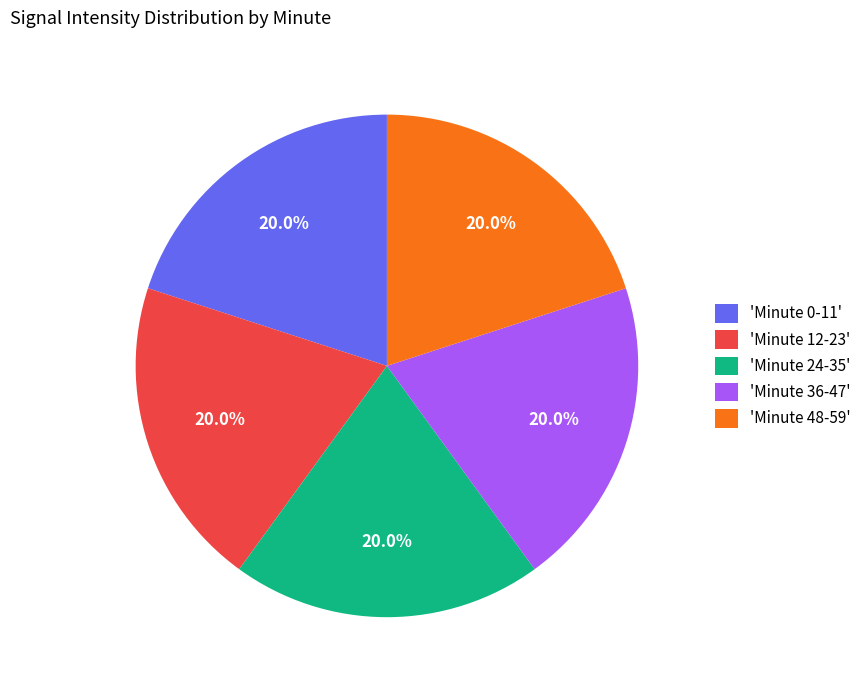

How many segments does this pie chart have?

5